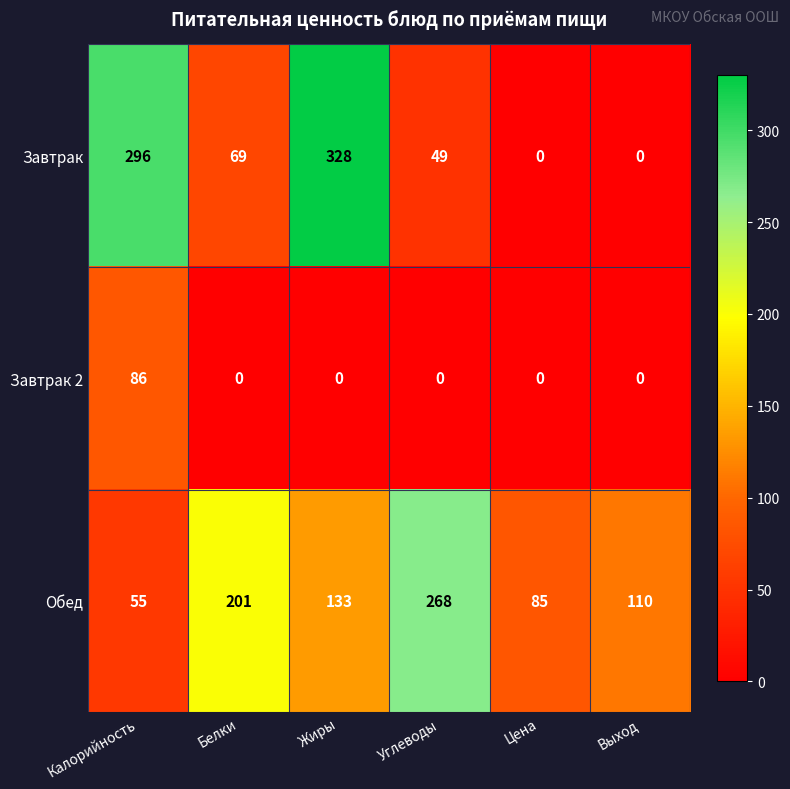

What is the spread (max minus min) of values at Выход?

110